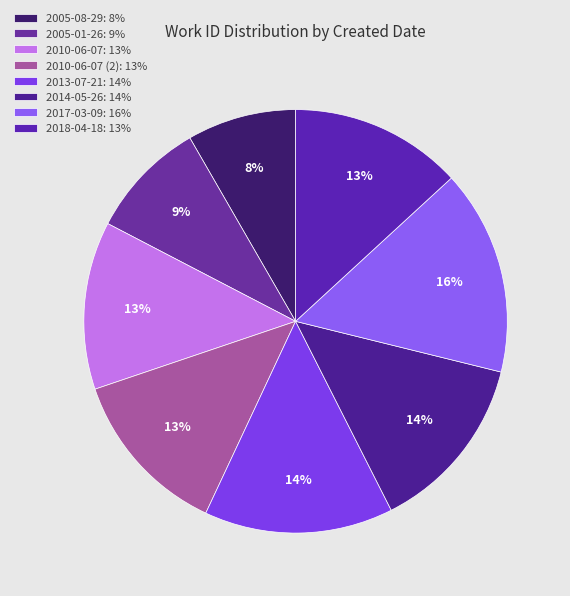

What is the smallest slice in the pie chart?

2005-08-29: 8%